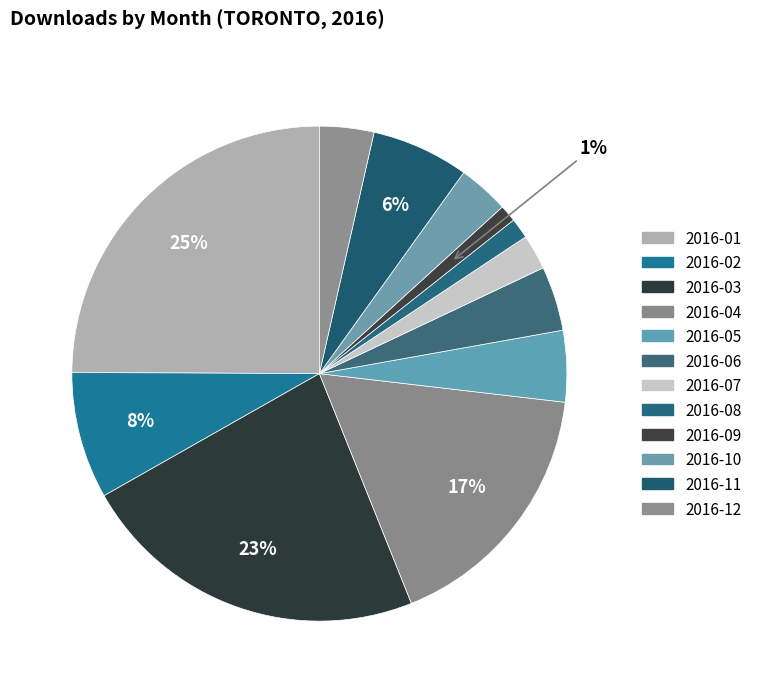

Which slice is the largest?

2016-01